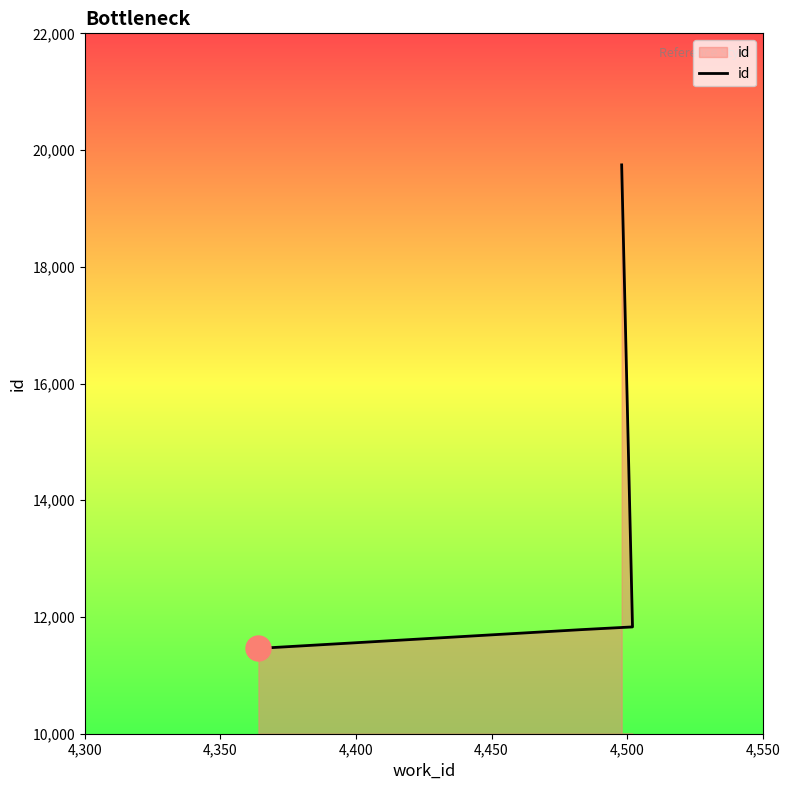

What is the sum of the values at 4,350 and 4,400?

23613